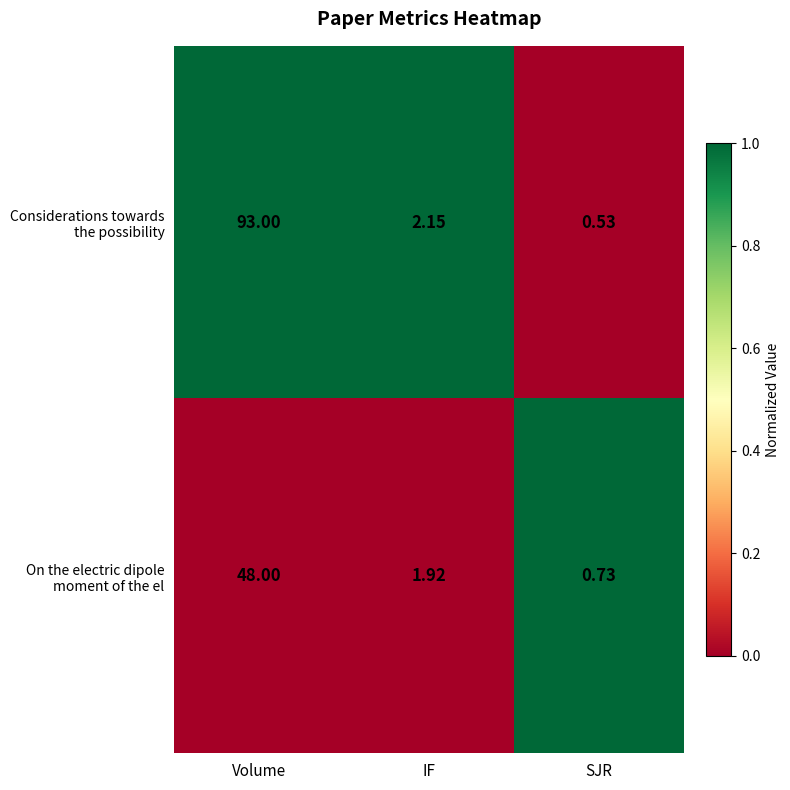

At which category does the chart reach its peak across all series?

Volume